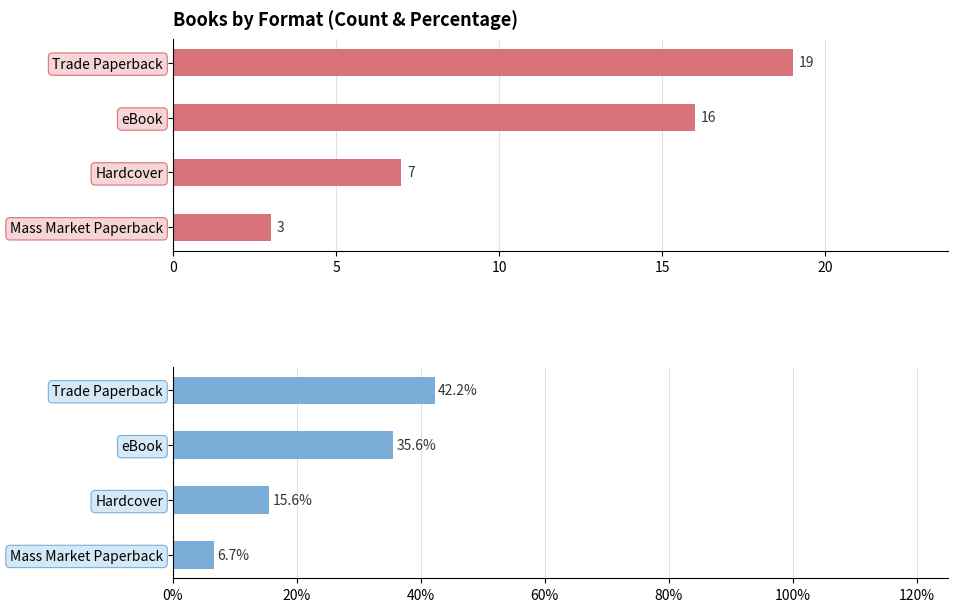

What is the difference between the maximum and minimum values in the Percentage series?

35.6